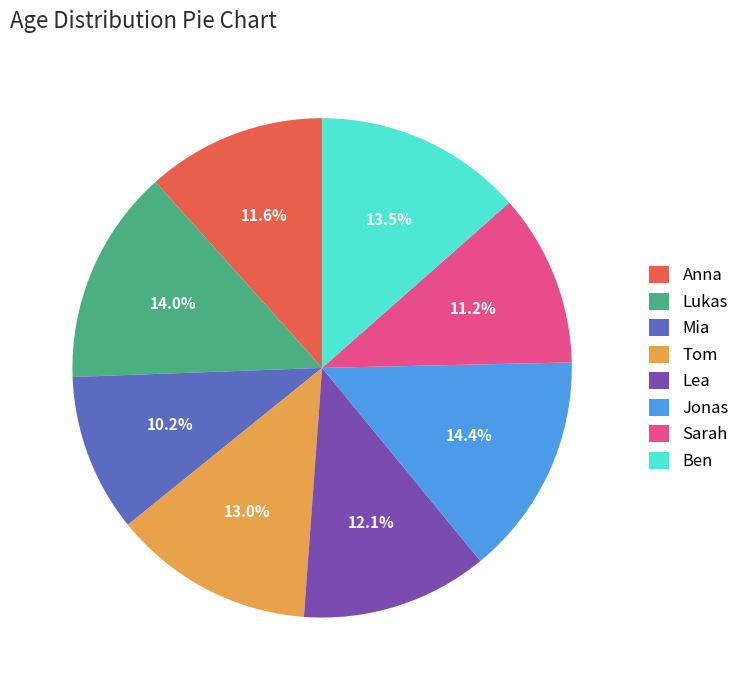

To the nearest percent, what is the combined percentage of Jonas and Lukas?

28%